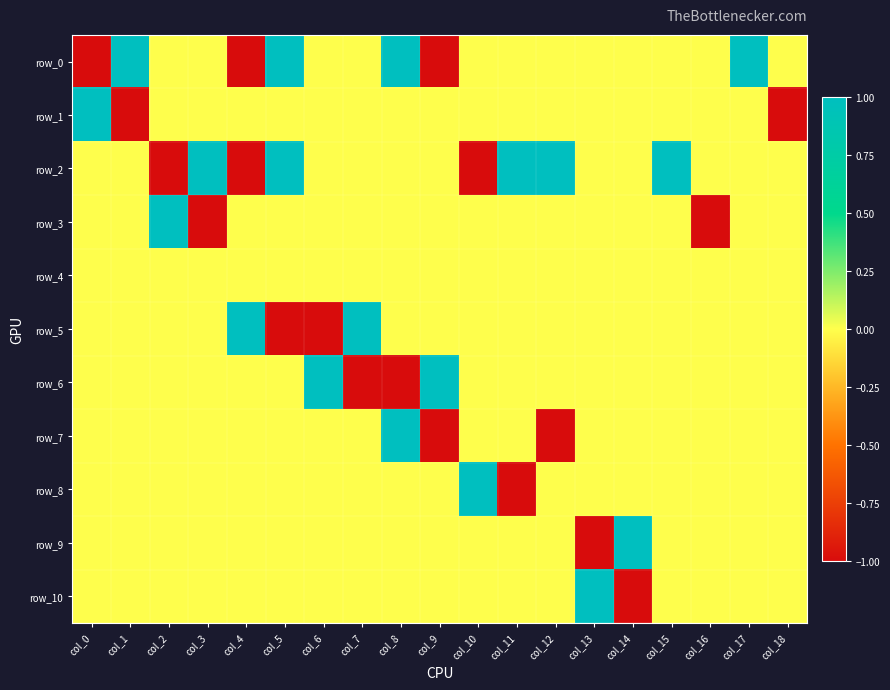

What is the spread (max minus min) of values at col_10?

2